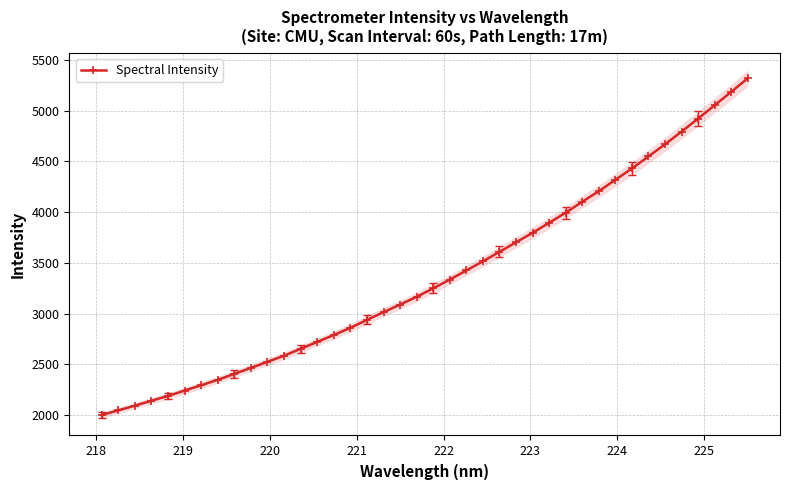

How many categories are shown in the chart?

40